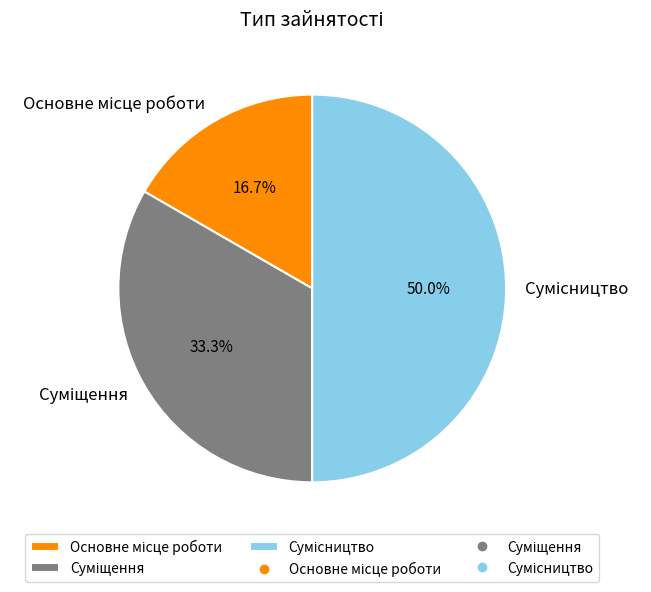

What is the ratio of the value at Суміщення to the value at Сумісництво?

0.7